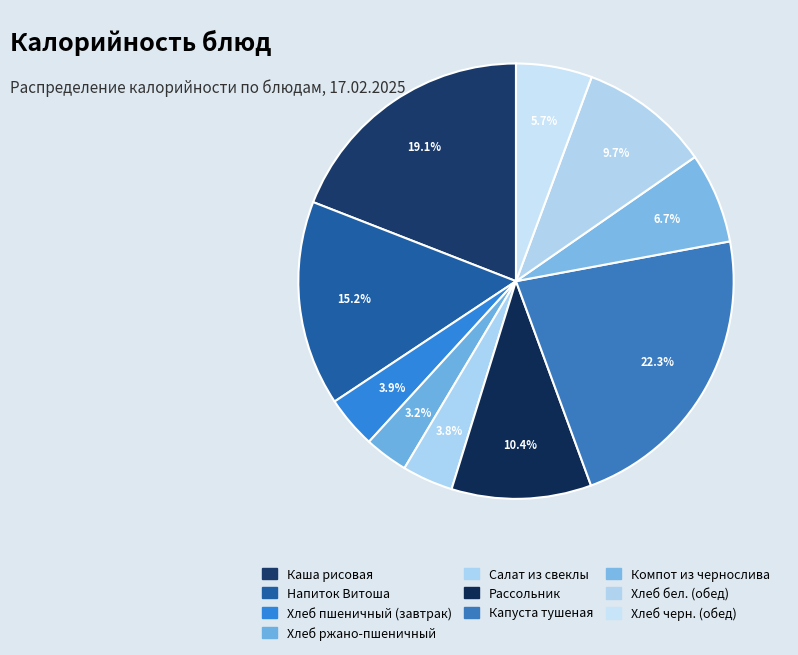

Combined, do Рассольник and Хлеб пшеничный (завтрак) account for over 50%?

No